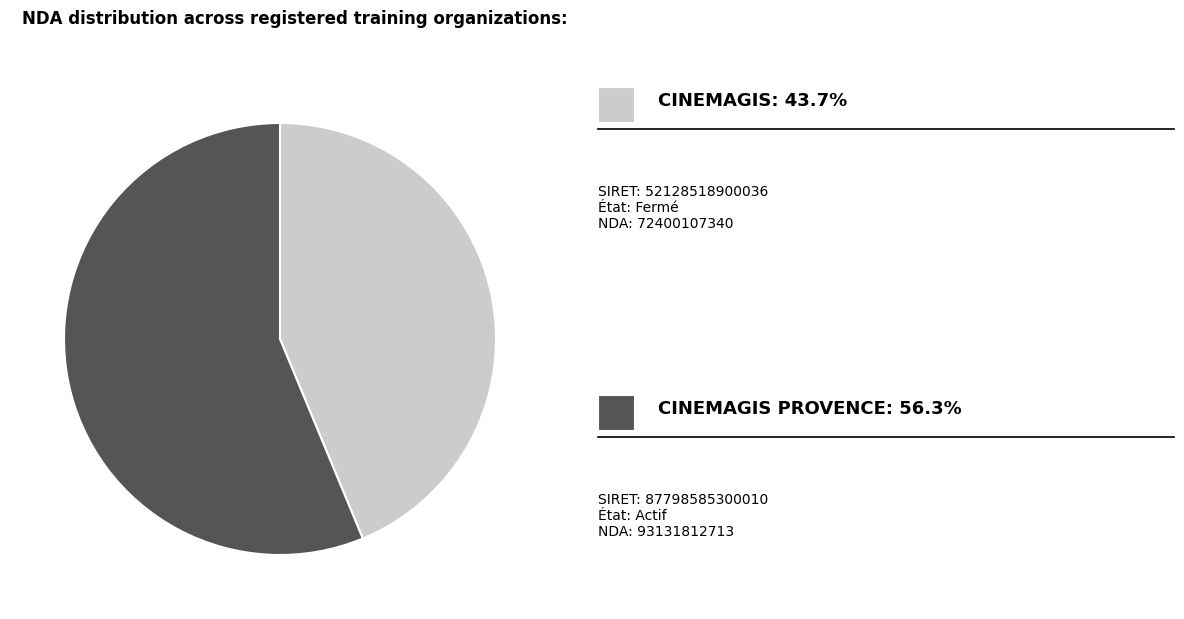

Is there a majority slice in this chart?

Yes